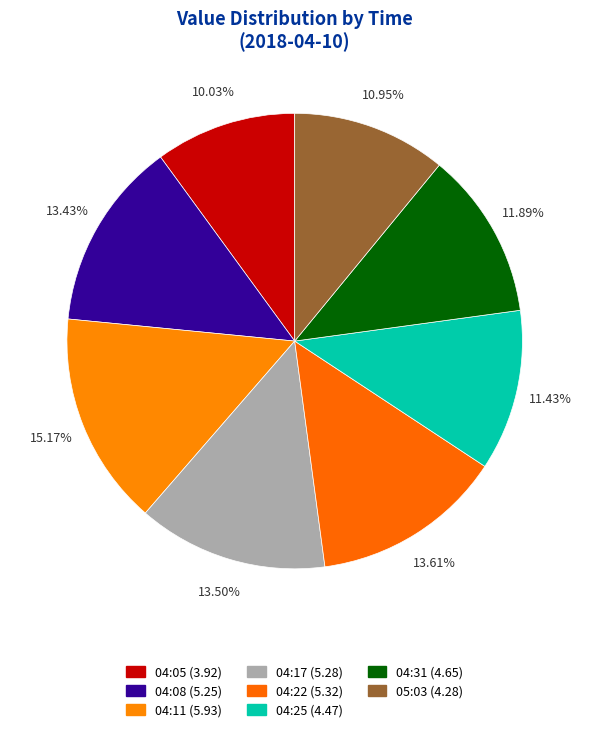

What is the largest slice in the pie chart?

04:11